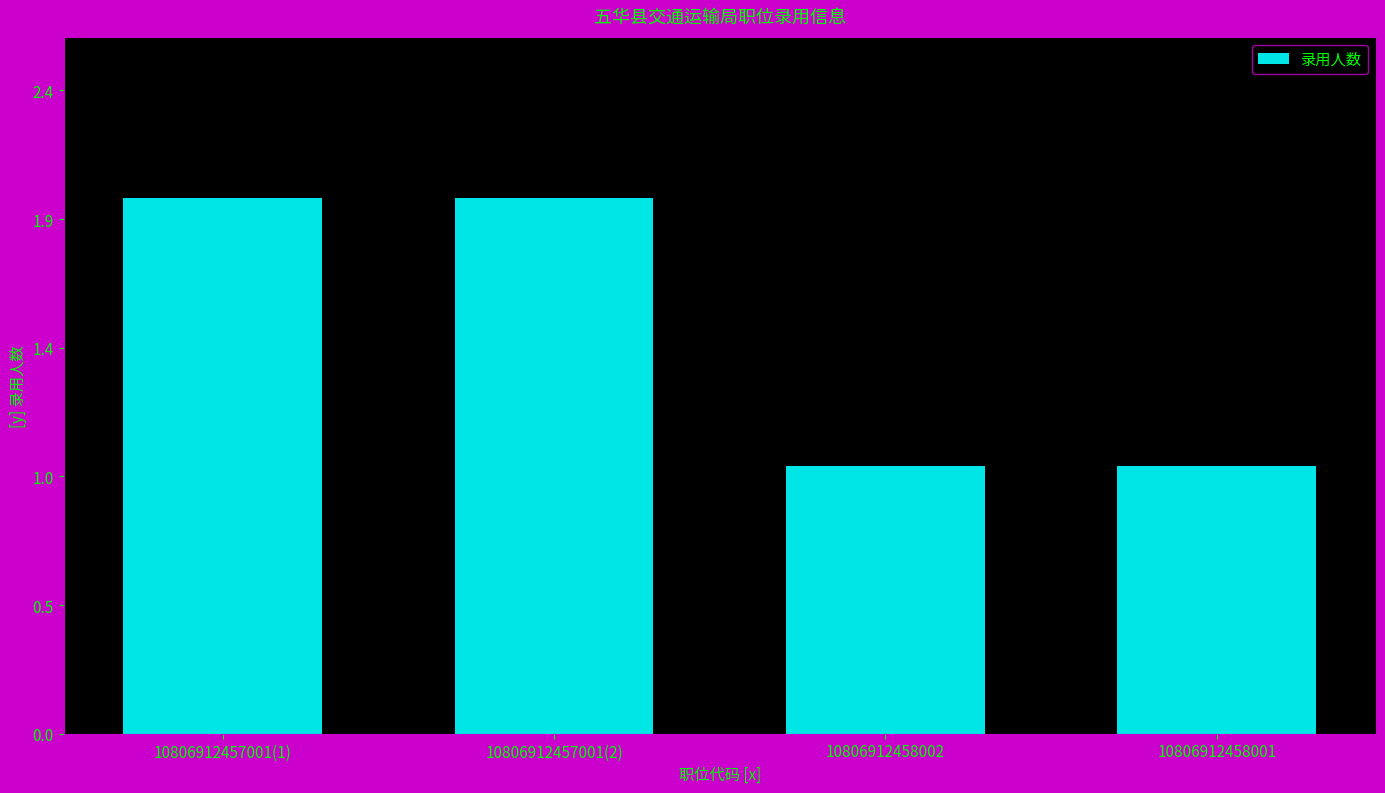

Are the bars horizontal?

No